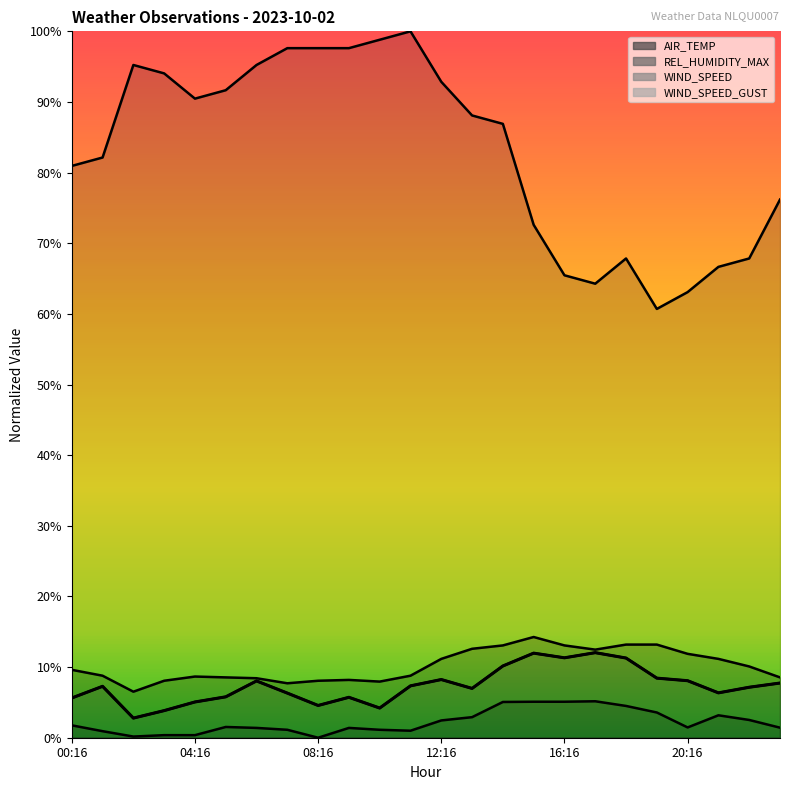

At which label is REL_HUMIDITY_MAX closest to 80?

00:16